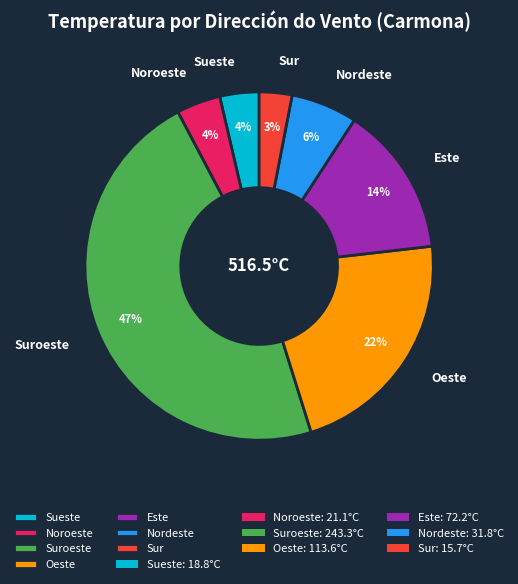

True or false: Este accounts for 14% of the total.

True